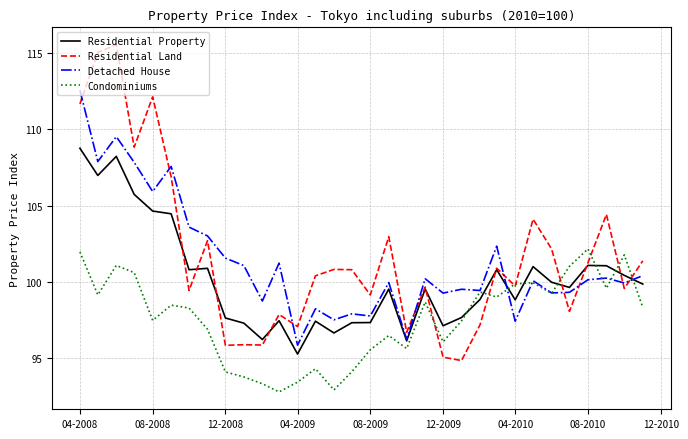

How many interior local valleys does the Condominiums series have?

9